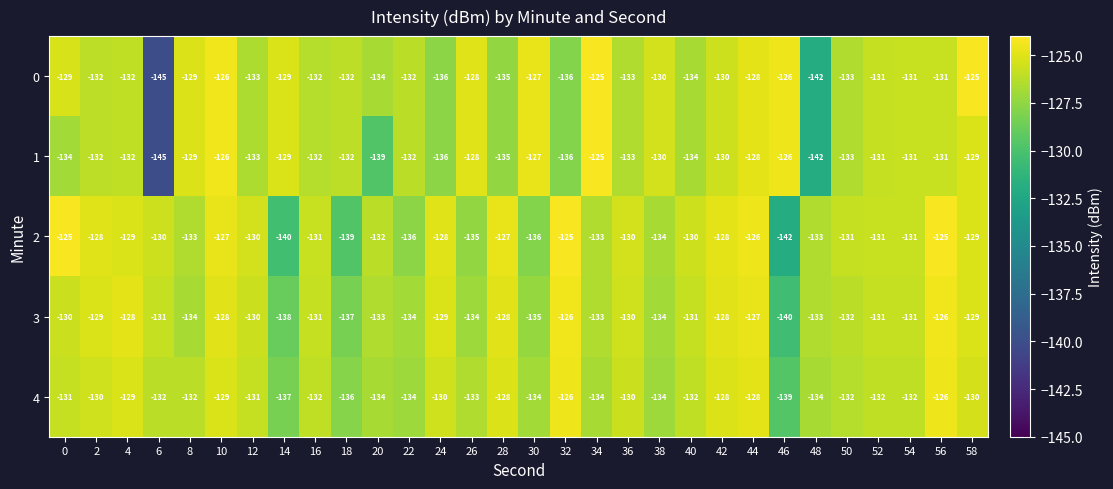

The value of 4 at 18 is -67. True or false?

False